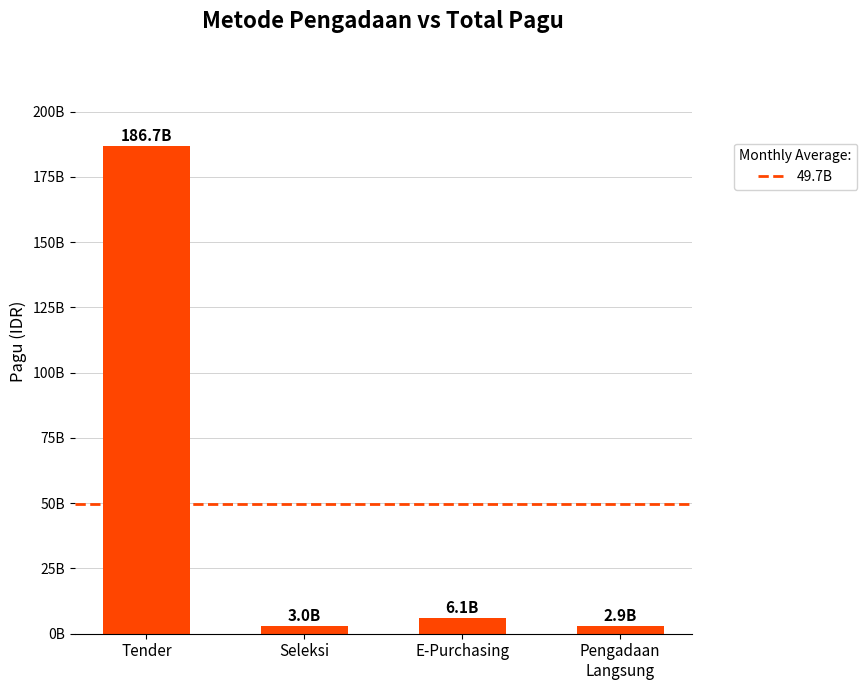

Are the bars horizontal?

No